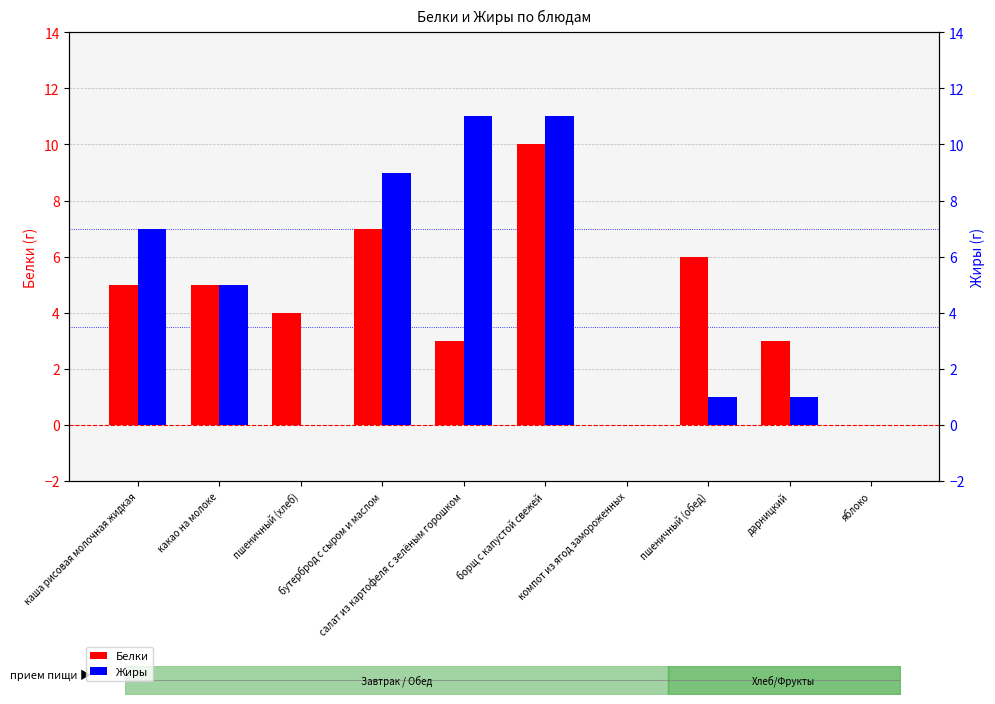

What is the label of the 1st bar from the left?

каша рисовая молочная жидкая